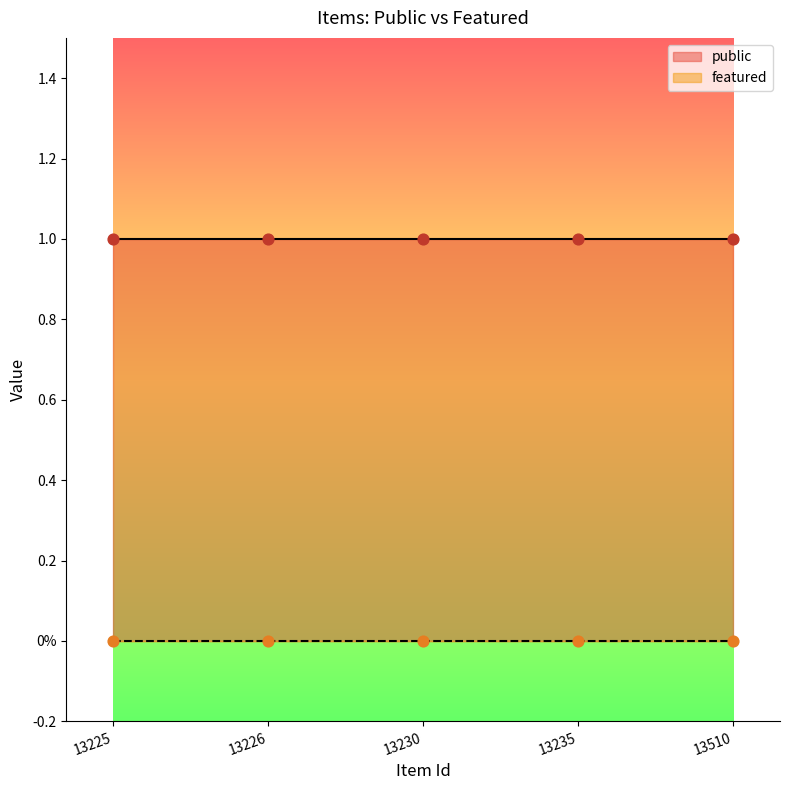

Which series has the largest Y range (max minus min)?

public